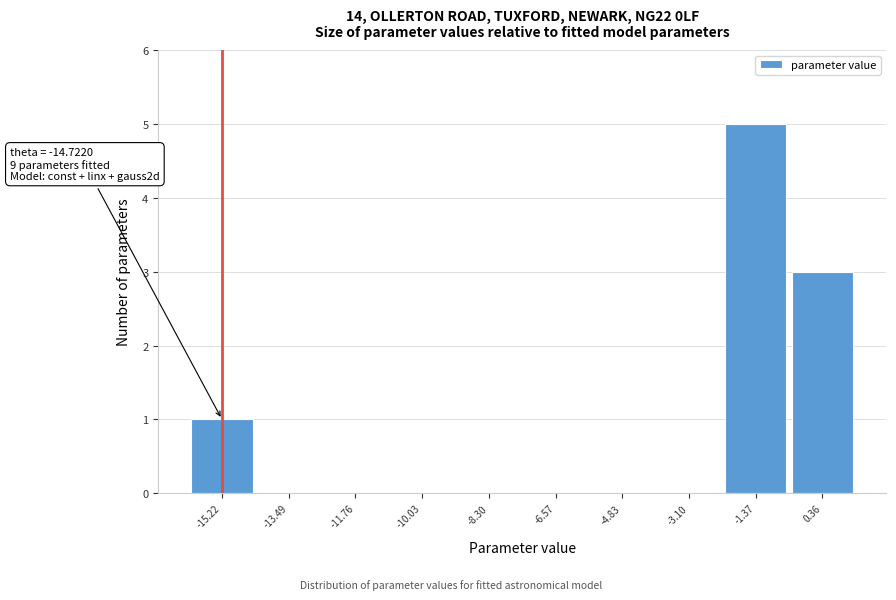

Reading left to right, list all the values displayed in this chart.

-15.22=1	-13.49=0	-11.76=0	-10.03=0	-8.30=0	-6.57=0	-4.83=0	-3.10=0	-1.37=5	0.36=3